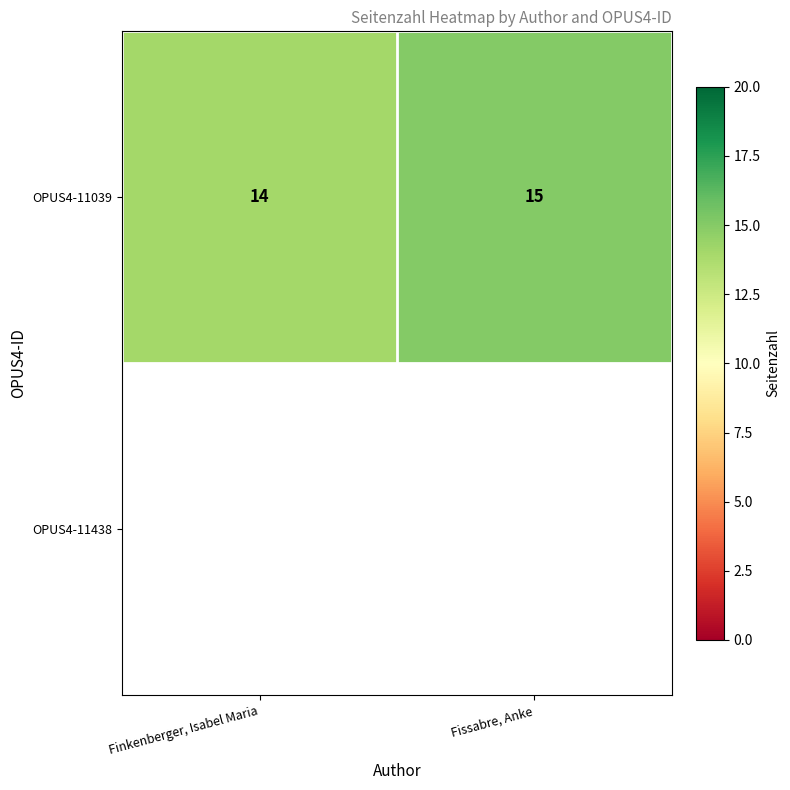

Reading right to left, list all the values displayed in this chart.

Fissabre, Anke=15	Finkenberger, Isabel Maria=14